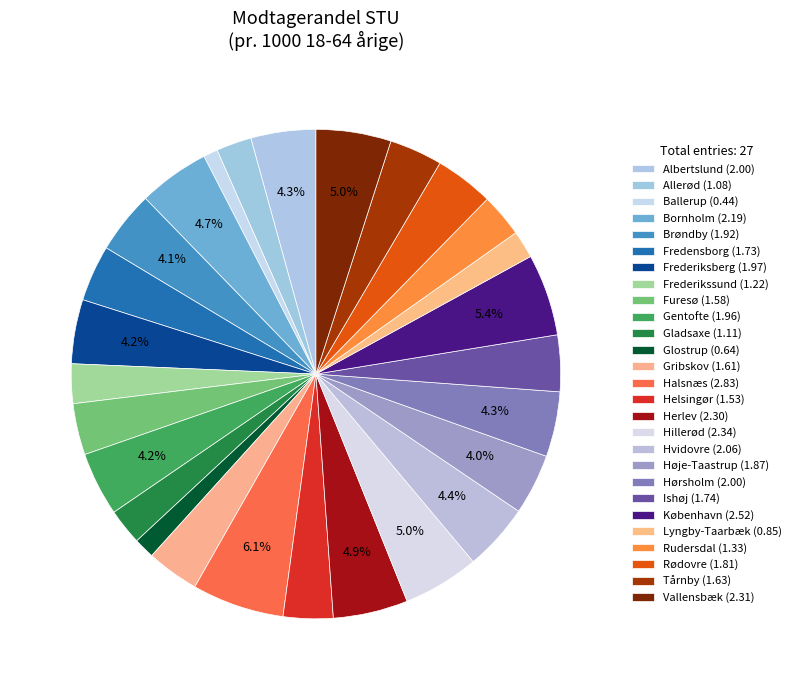

What portion of the pie excludes Furesø?

96.6%